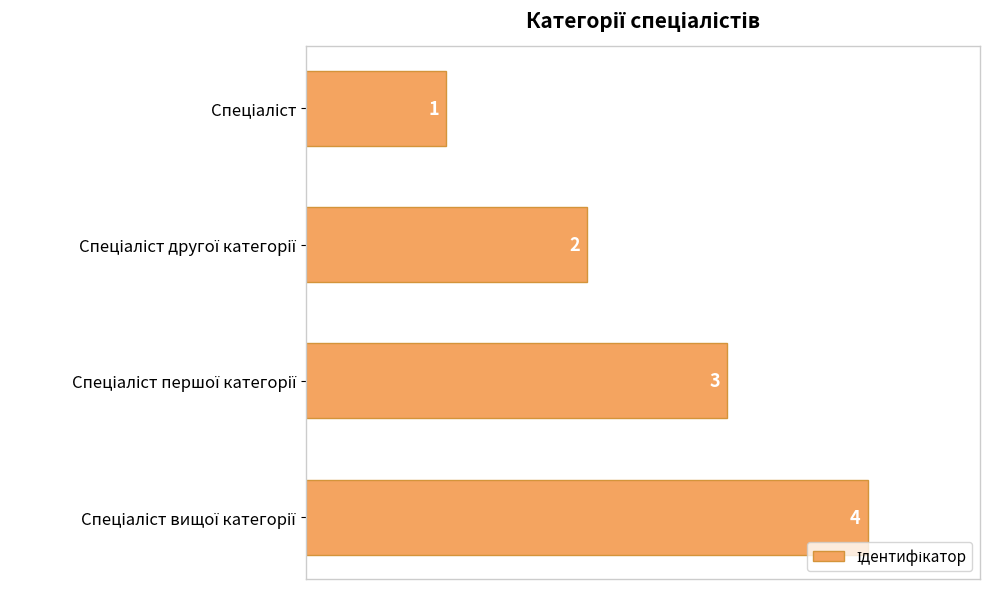

What is the sum of all values?

10